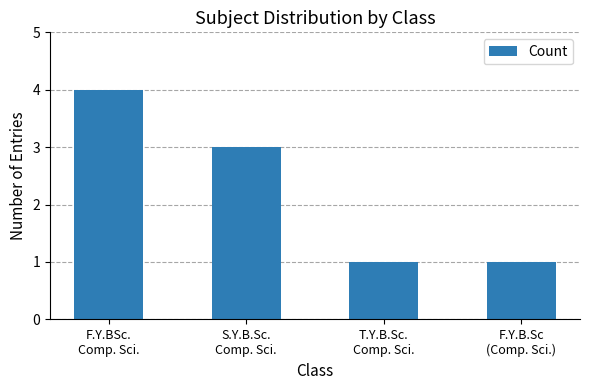

What is the label of the 1st bar from the left?

F.Y.BSc.
Comp. Sci.